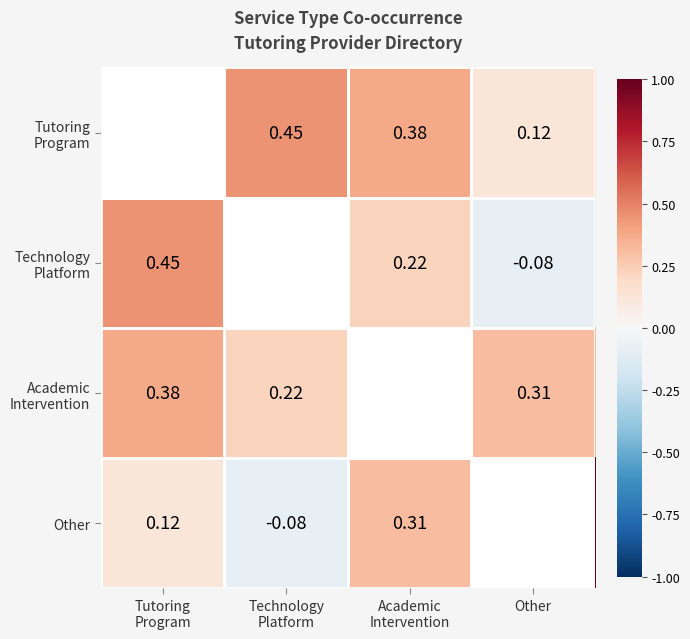

True or false: Tutoring Program has a value of 0.5 at Technology Platform.

True